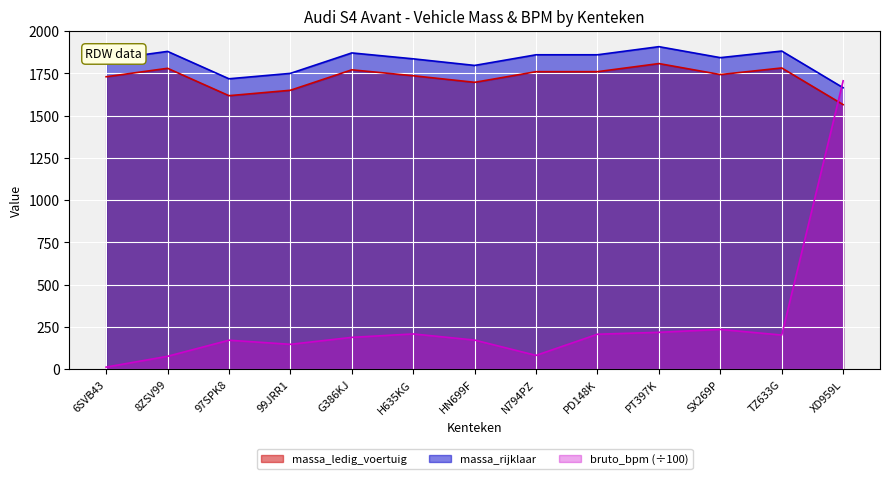

Where do bruto_bpm and massa_ledig_voertuig first cross each other?

TZ633G and XD959L